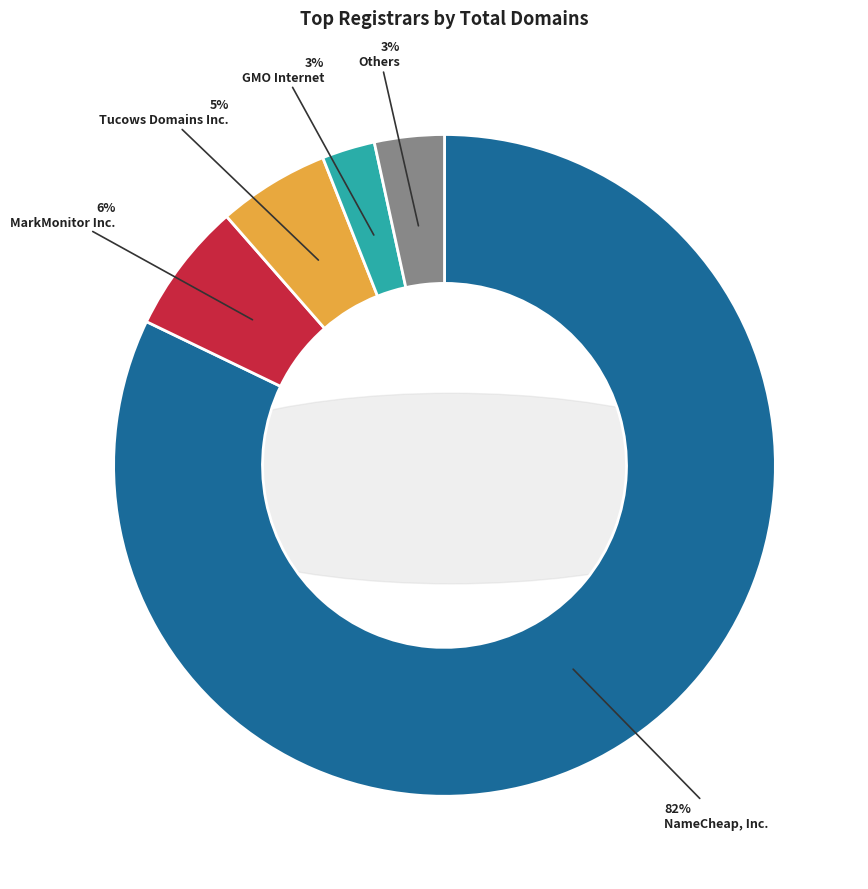

True or false: Hosting Ukraine accounts for 0% of the total.

True